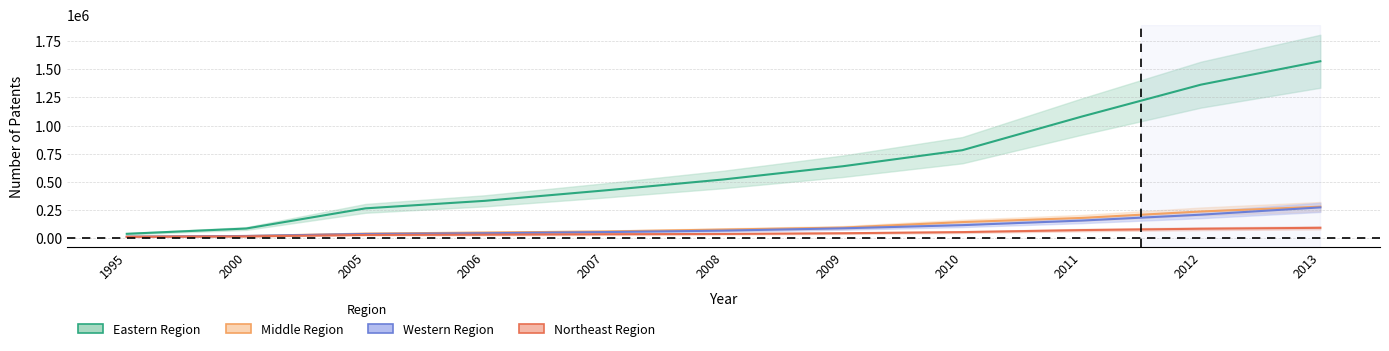

What is the smallest value displayed?

8407